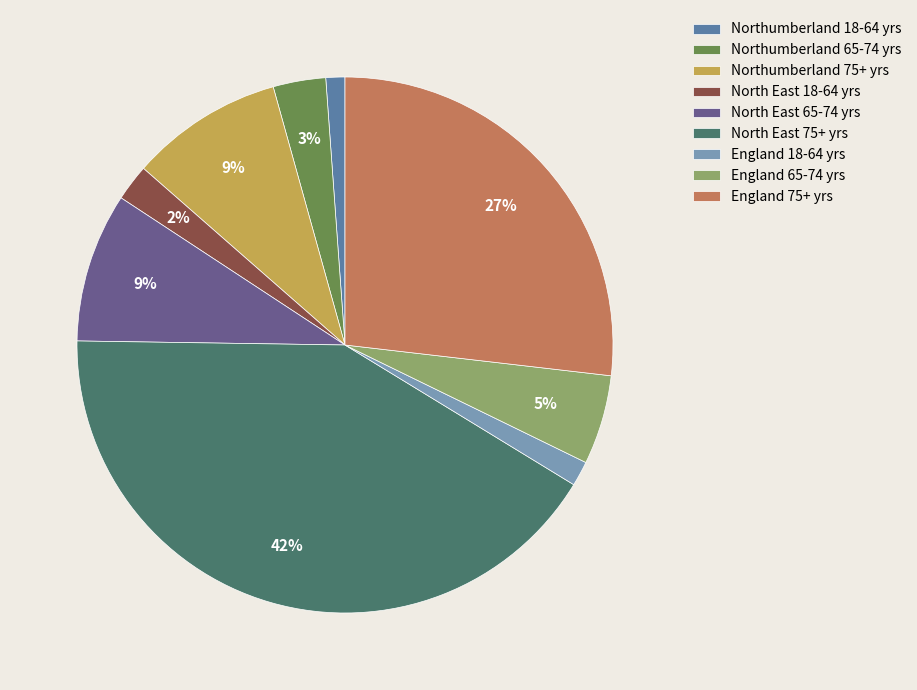

Between North East 18-64 yrs and North East 75+ yrs, which is larger?

North East 75+ yrs